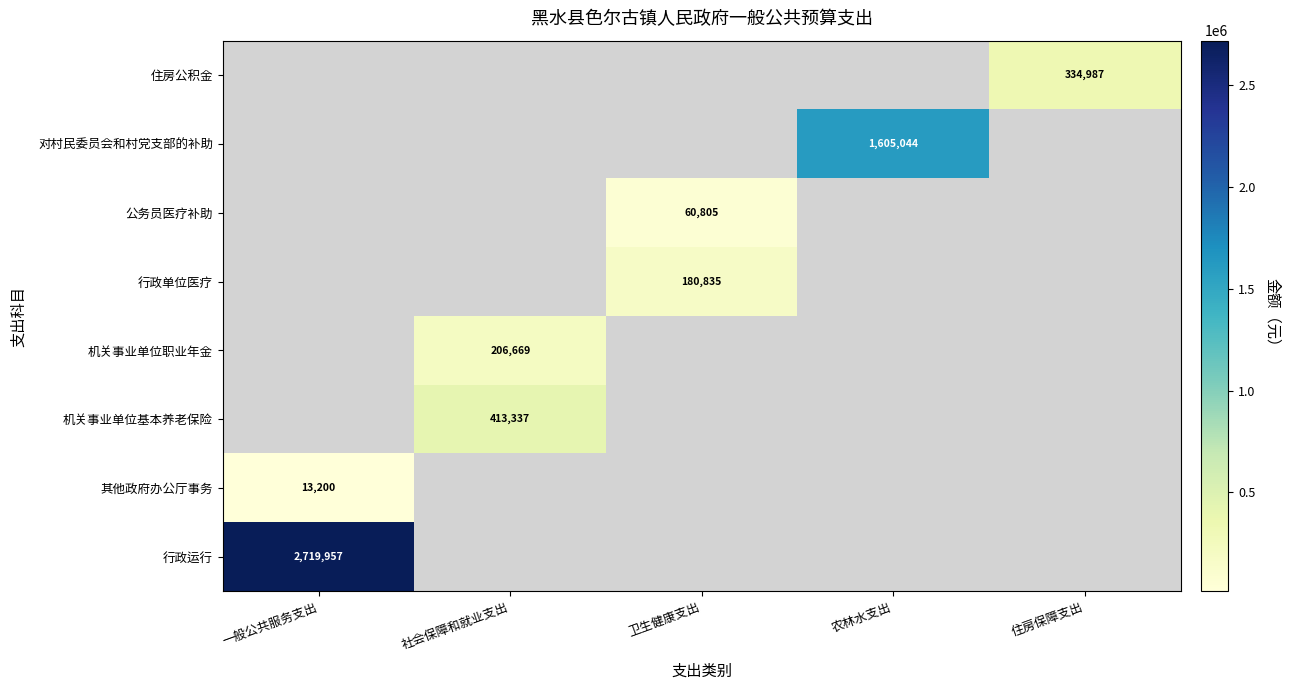

How many values in 机关事业单位职业年金 are above zero?

1